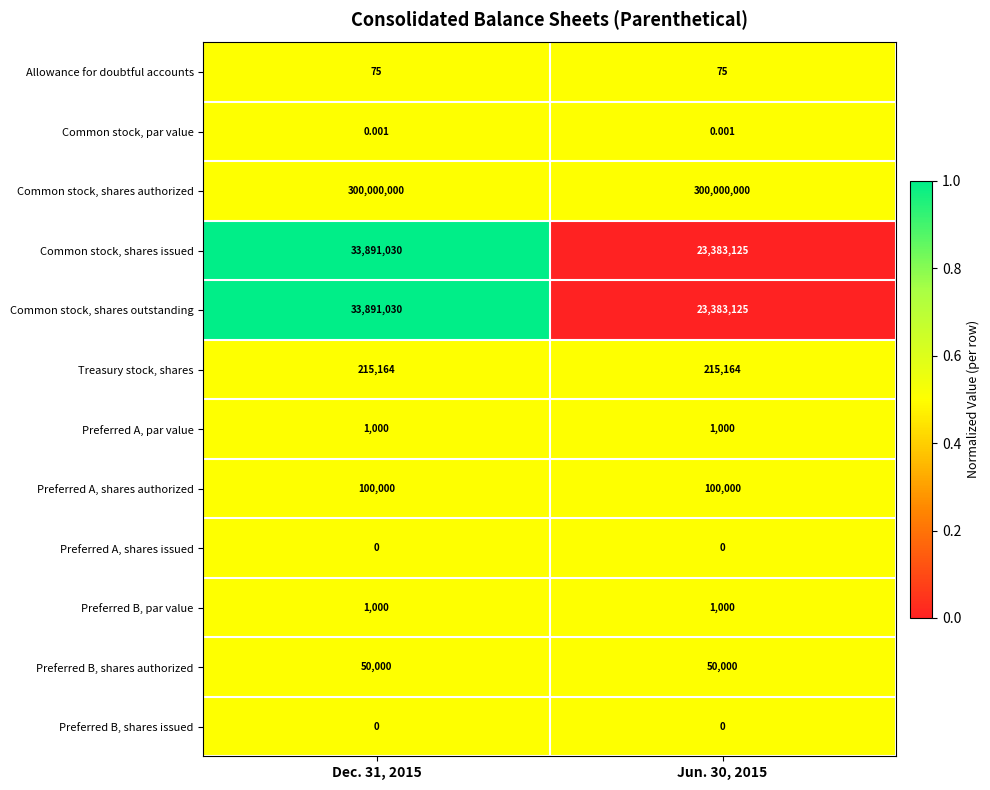

How many data points does each series have?

2